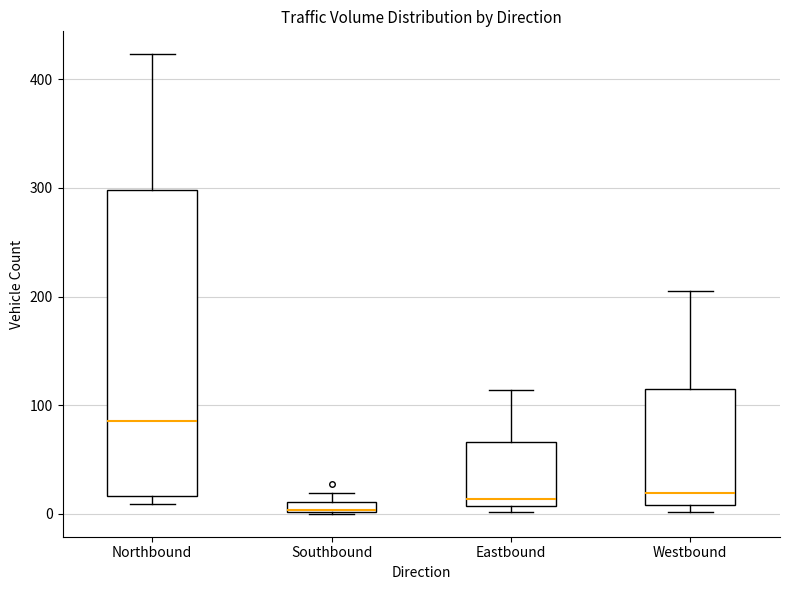

Comparing the boxes themselves (not the whiskers), which one is the tallest?

Northbound